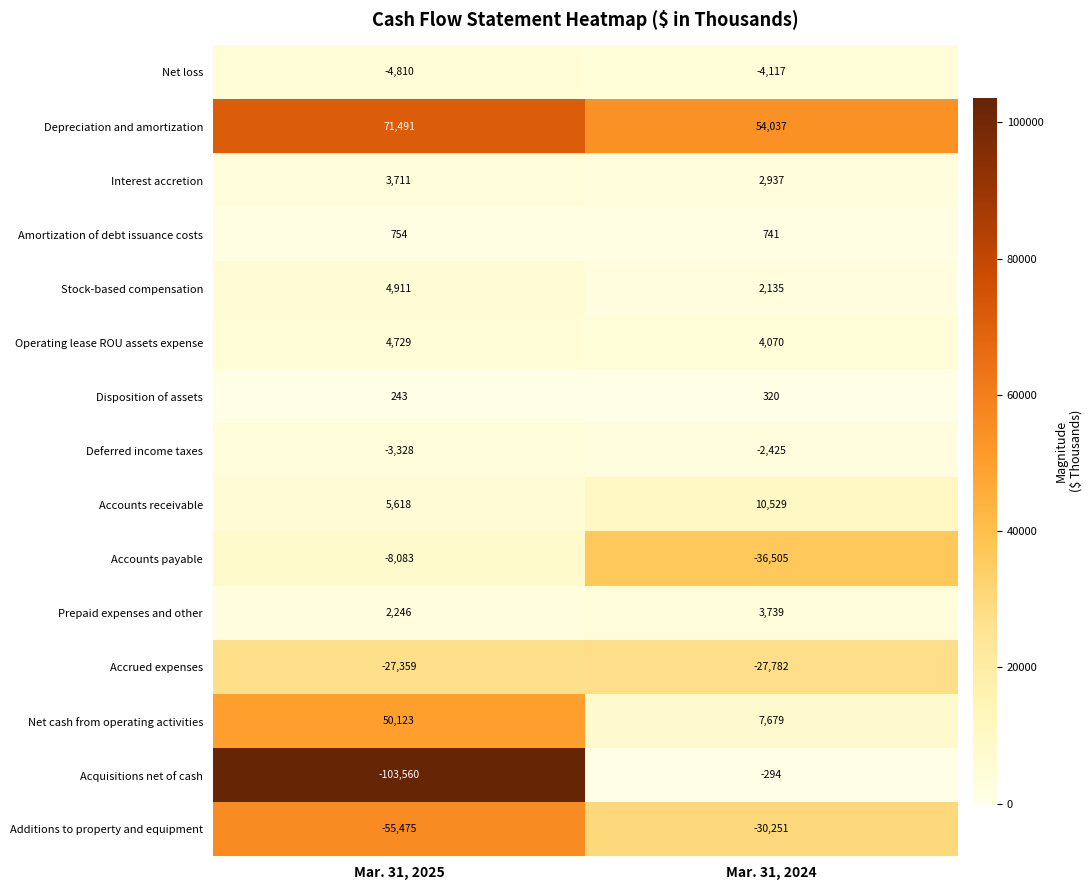

What is the total value across all series at Mar. 31, 2025?

-58789